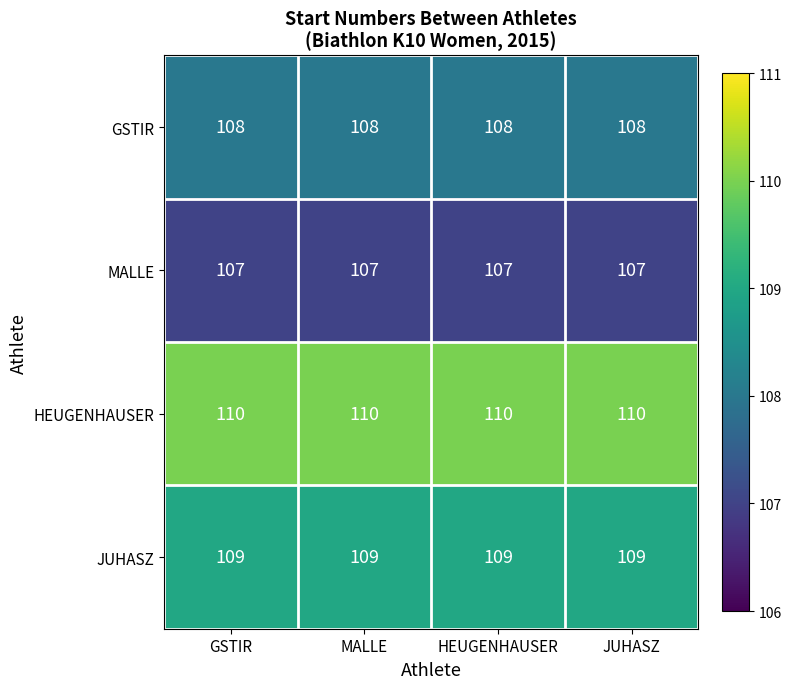

The MALLE series shows 73 at JUHASZ. True or false?

False